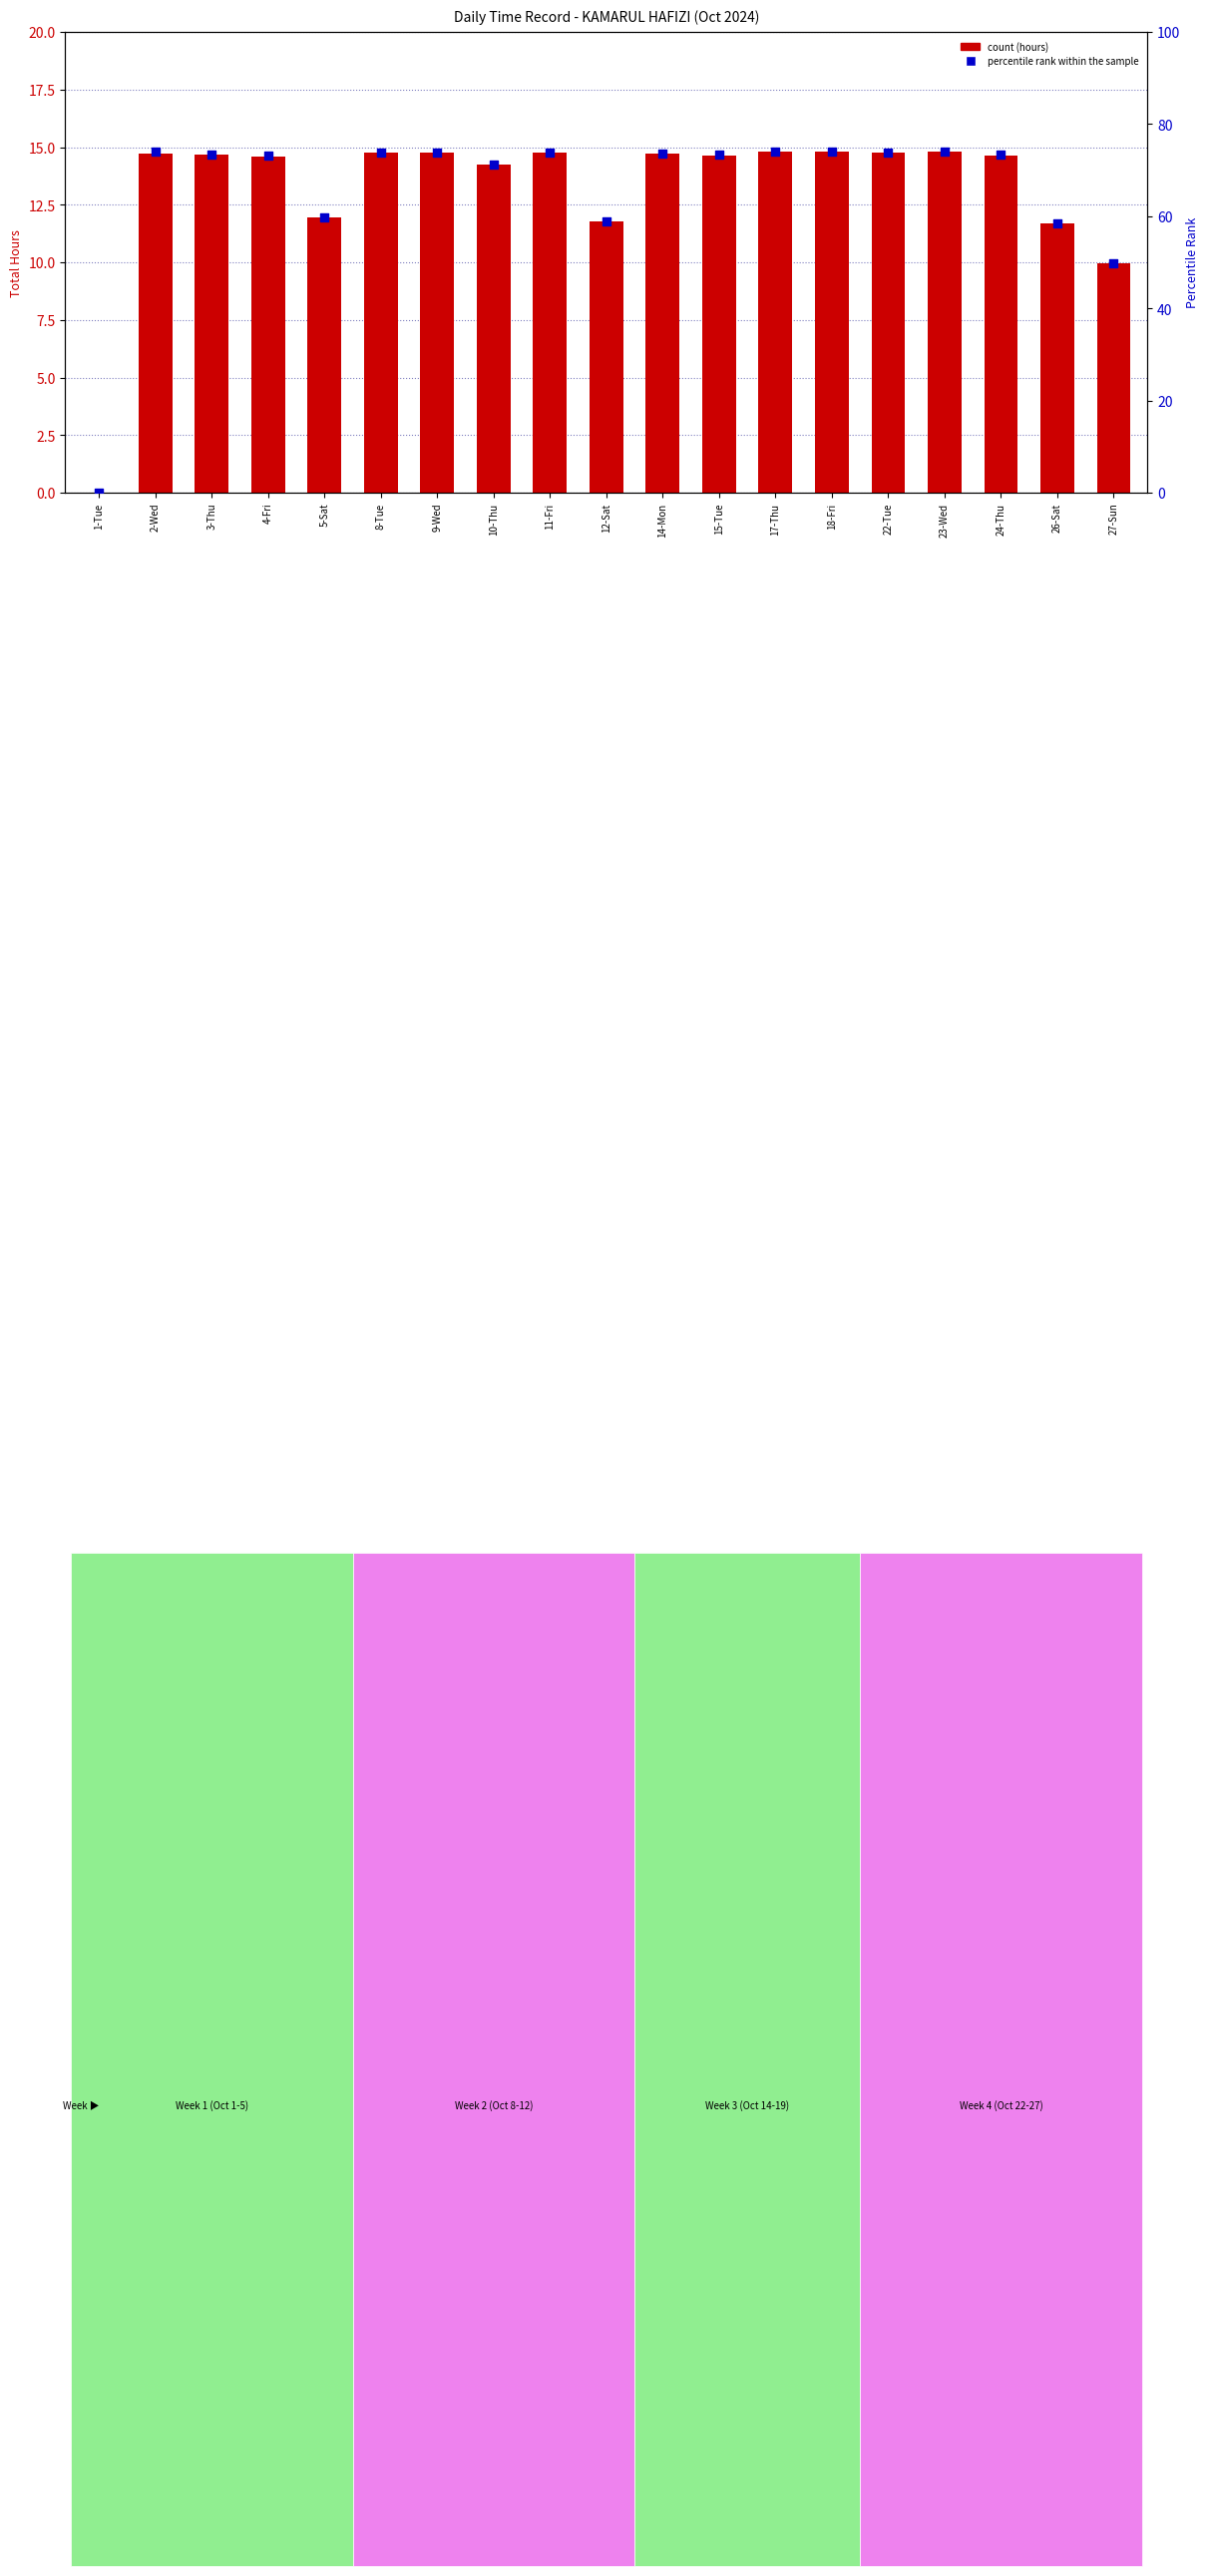

Which series has the largest Y range (max minus min)?

Percentile Rank